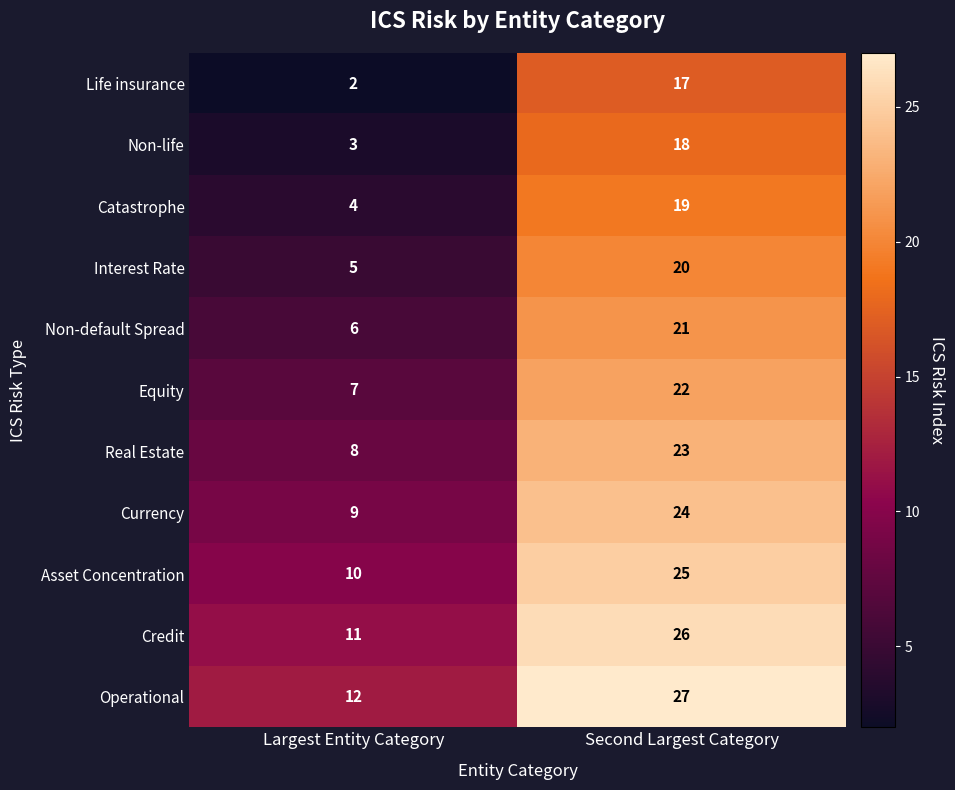

Reading left to right, list all the values displayed in this chart.

Life insurance: Largest Entity Category=2	Second Largest Category=17
Non-life: Largest Entity Category=3	Second Largest Category=18
Catastrophe: Largest Entity Category=4	Second Largest Category=19
Interest Rate: Largest Entity Category=5	Second Largest Category=20
Non-default Spread: Largest Entity Category=6	Second Largest Category=21
Equity: Largest Entity Category=7	Second Largest Category=22
Real Estate: Largest Entity Category=8	Second Largest Category=23
Currency: Largest Entity Category=9	Second Largest Category=24
Asset Concentration: Largest Entity Category=10	Second Largest Category=25
Credit: Largest Entity Category=11	Second Largest Category=26
Operational: Largest Entity Category=12	Second Largest Category=27